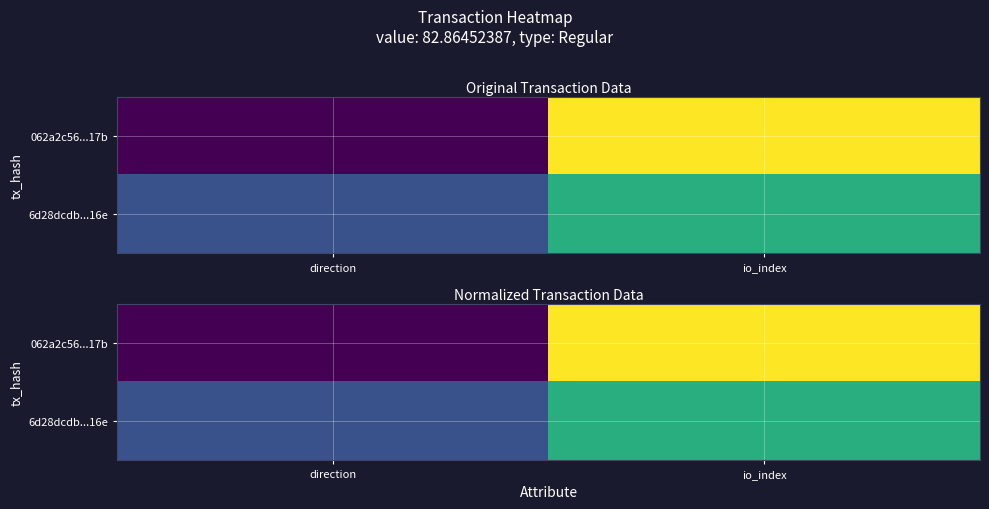

Is it true that 6d28dcdb...16e equals 2.5 at io_index?

False